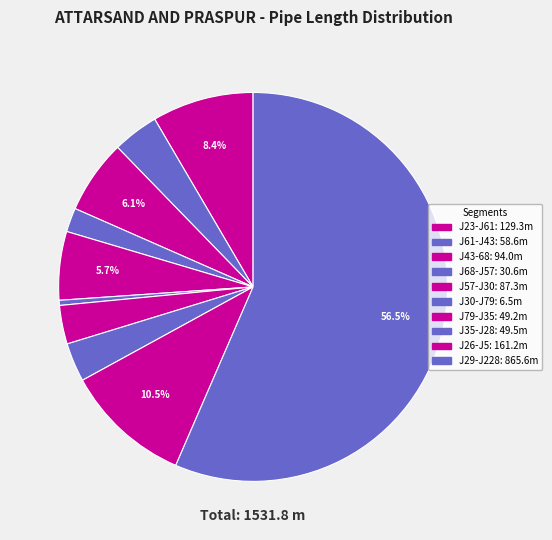

How many slices are in this pie chart?

10